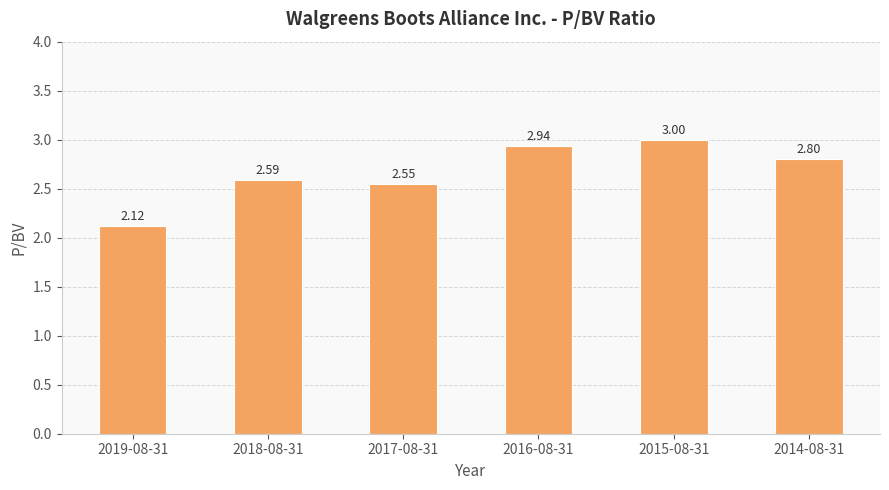

Does the chart contain any negative values?

No